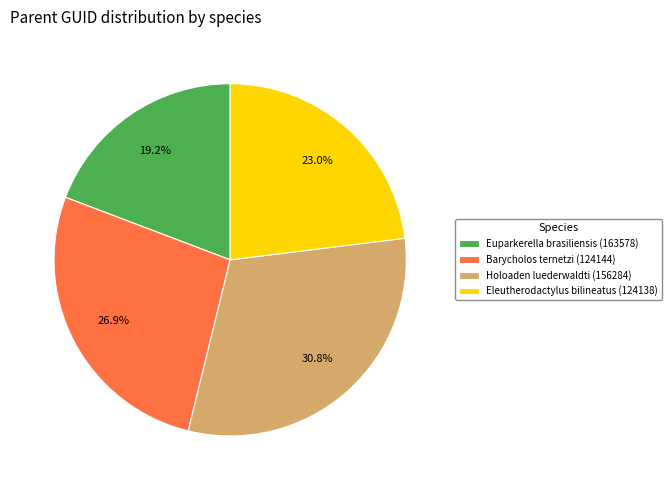

To the nearest percent, what is the combined percentage of Barycholos ternetzi (124144) and Holoaden luederwaldti (156284)?

58%